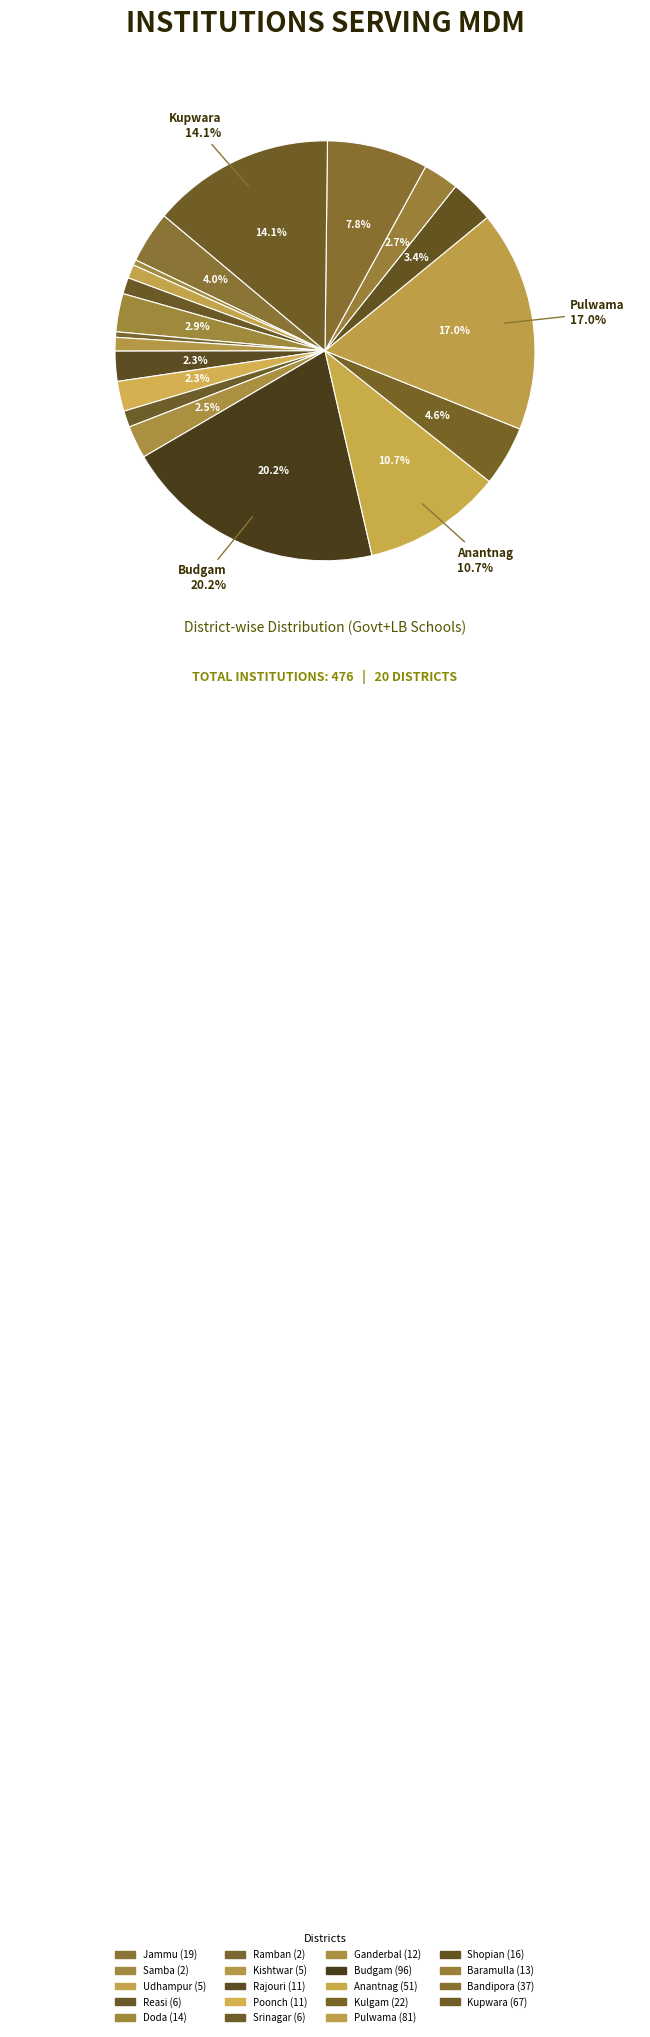

To the nearest percent, what is the combined percentage of Udhampur and Bandipora?

9%